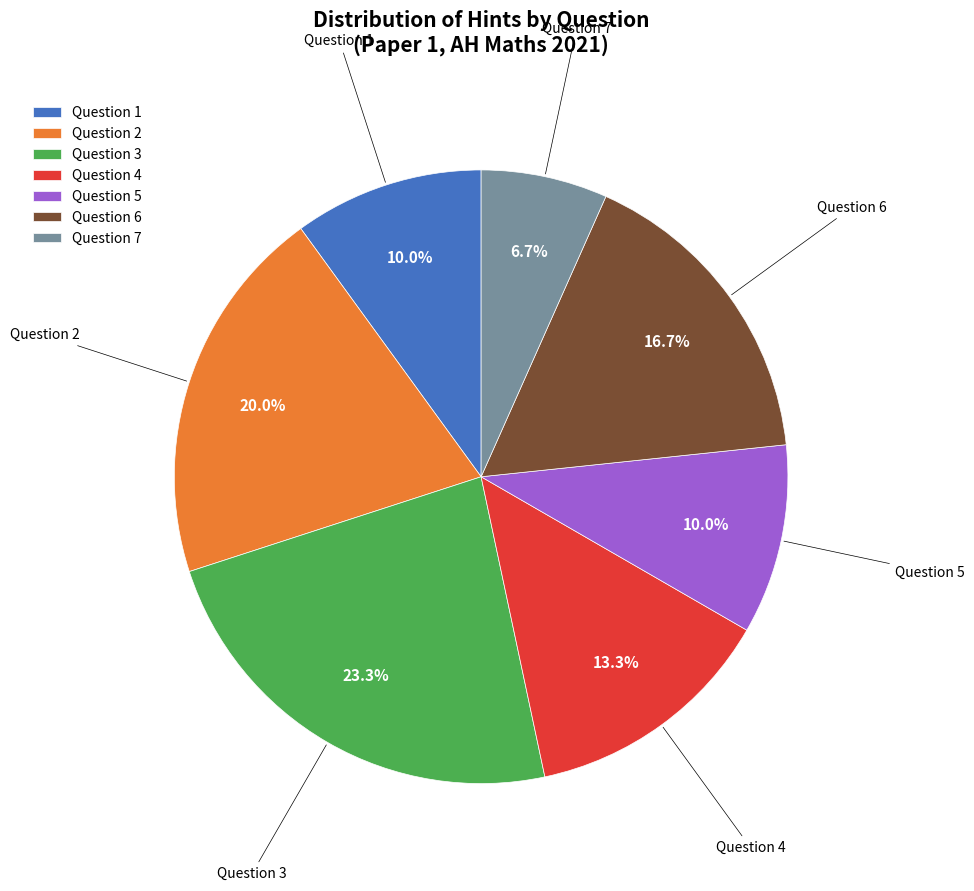

Is there any slice that represents more than half of the pie?

No